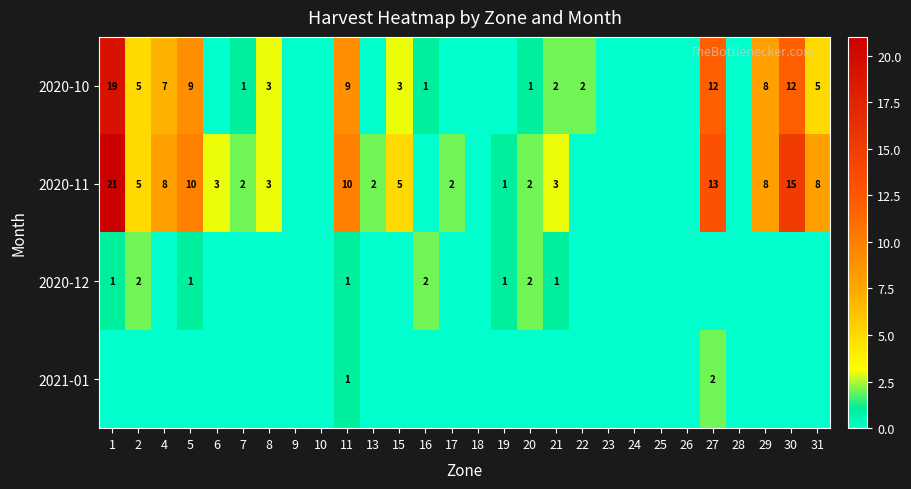

Between 22 and 6, which is larger?

22